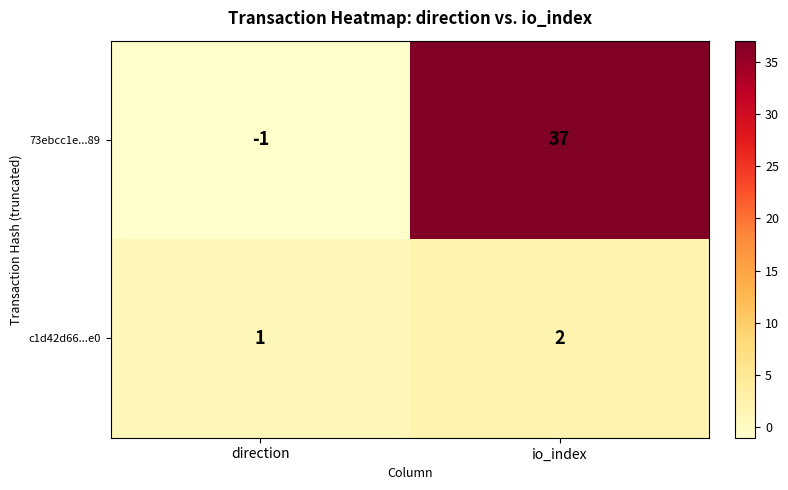

What is the difference between the 73ebcc1e...89 values at direction and io_index?

38